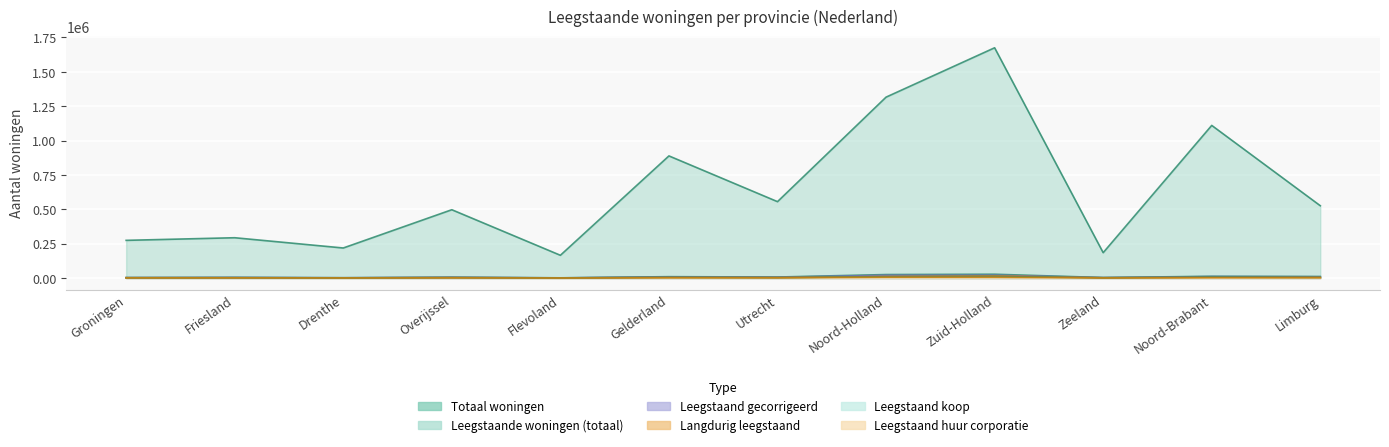

What is the total value across all series at Gelderland?

916770